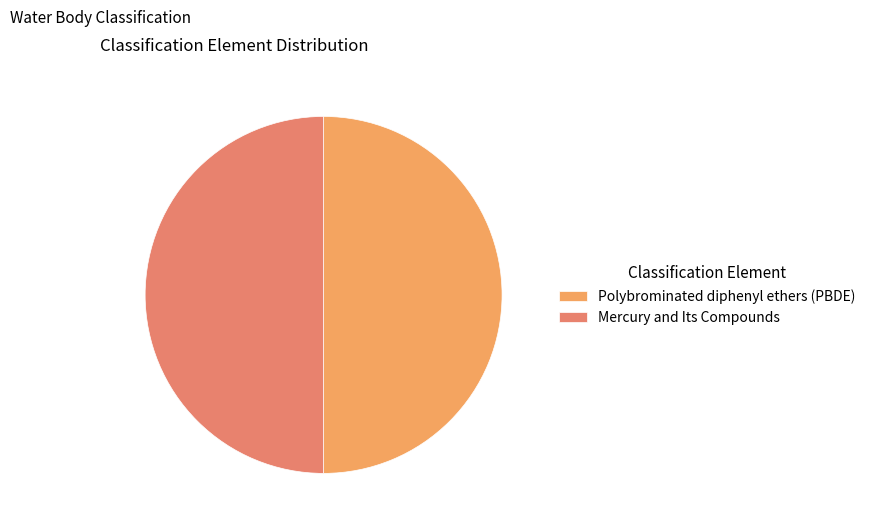

How many slices are in this pie chart?

2